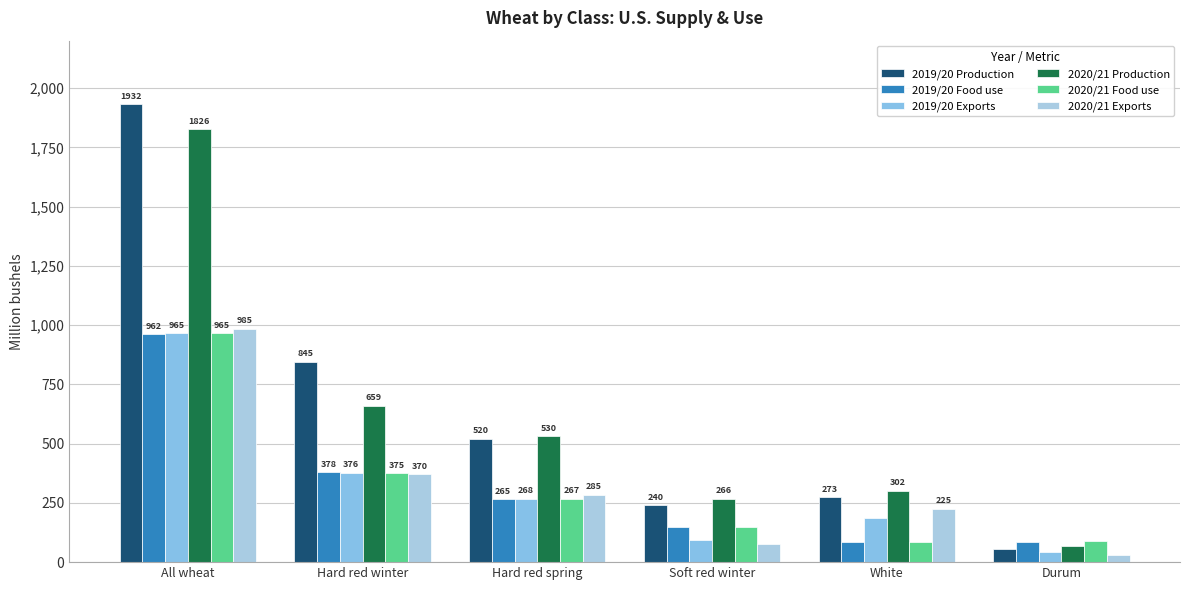

How many bars are there in each group?

6